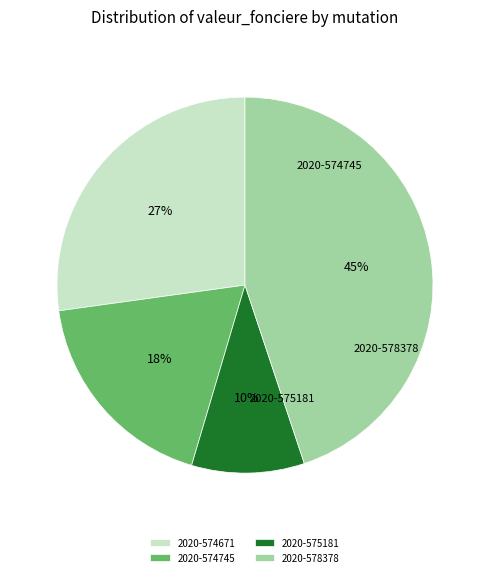

To the nearest percent, what portion does 2020-578378 represent?

45%